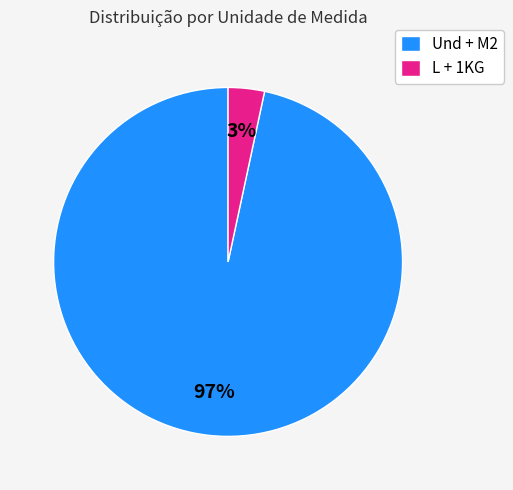

Is the sum of L + 1KG and Und + M2 greater than half?

Yes